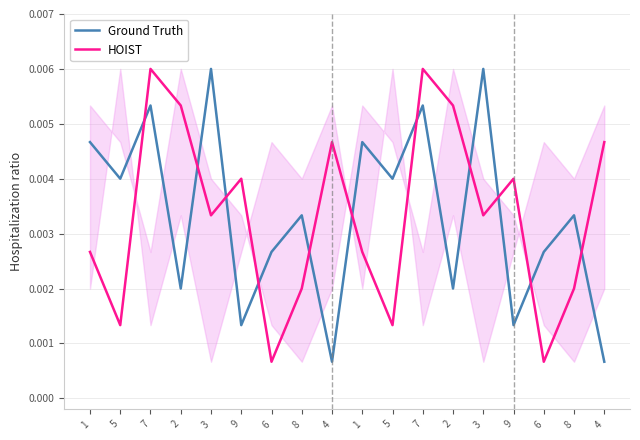

Reading left to right, extract all data points from this chart.

Ground Truth: 1=0.0	5=0.0	7=0.0	2=0.0	3=0.0	9=0.0	6=0.0	8=0.0	4=0.0	1=0.0	5=0.0	7=0.0	2=0.0	3=0.0	9=0.0	6=0.0	8=0.0	4=0.0
HOIST: 1=0.0	5=0.0	7=0.0	2=0.0	3=0.0	9=0.0	6=0.0	8=0.0	4=0.0	1=0.0	5=0.0	7=0.0	2=0.0	3=0.0	9=0.0	6=0.0	8=0.0	4=0.0